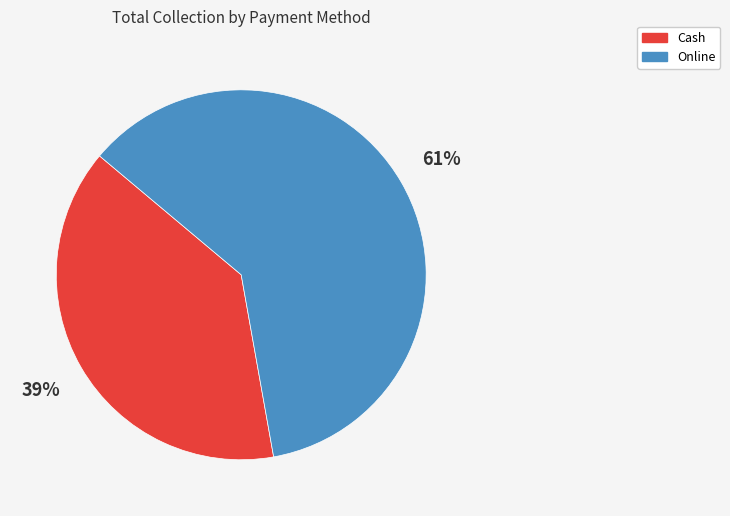

Which slice represents more than half of the pie?

Online